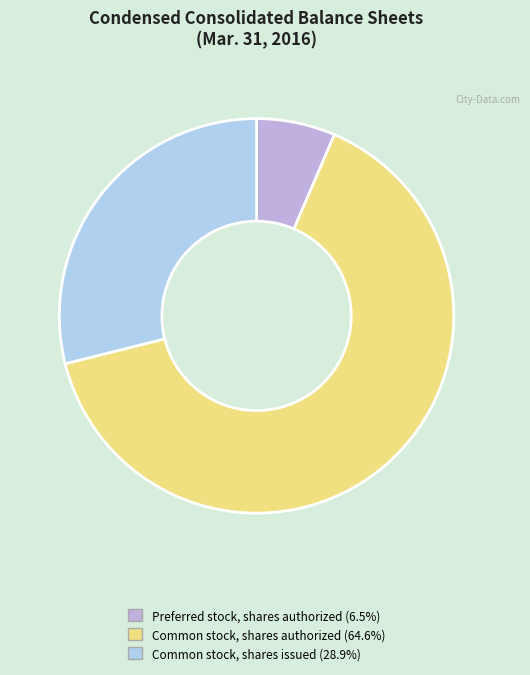

Rank the categories by value from lowest to highest.

Preferred stock, shares authorized, Common stock, shares issued, Common stock, shares authorized